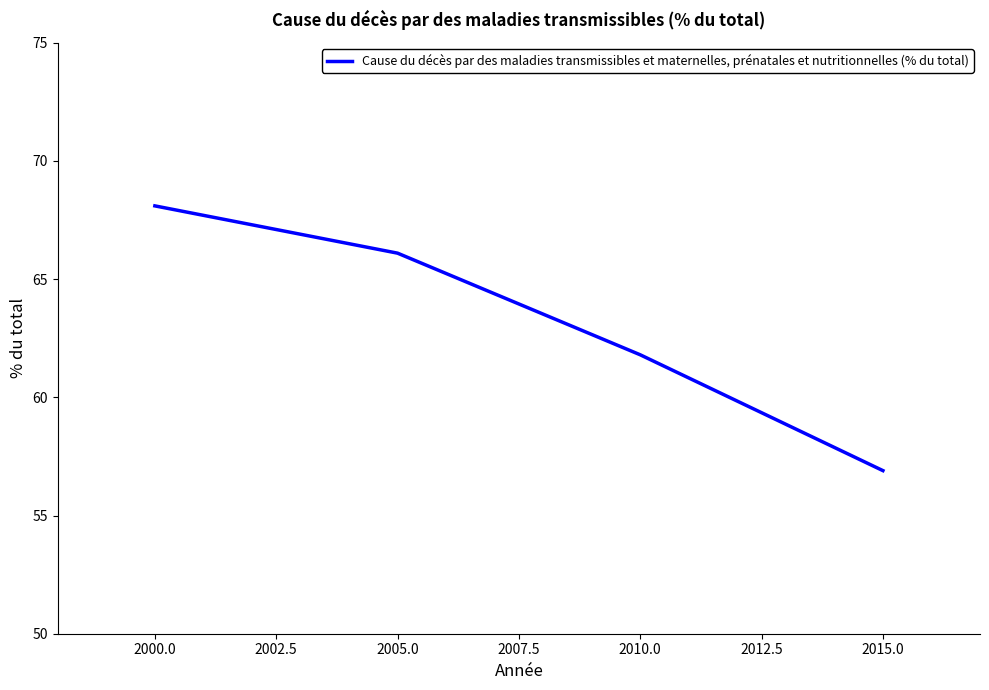

What is the change in value from 2000.0 to 2005.0?

-2.0